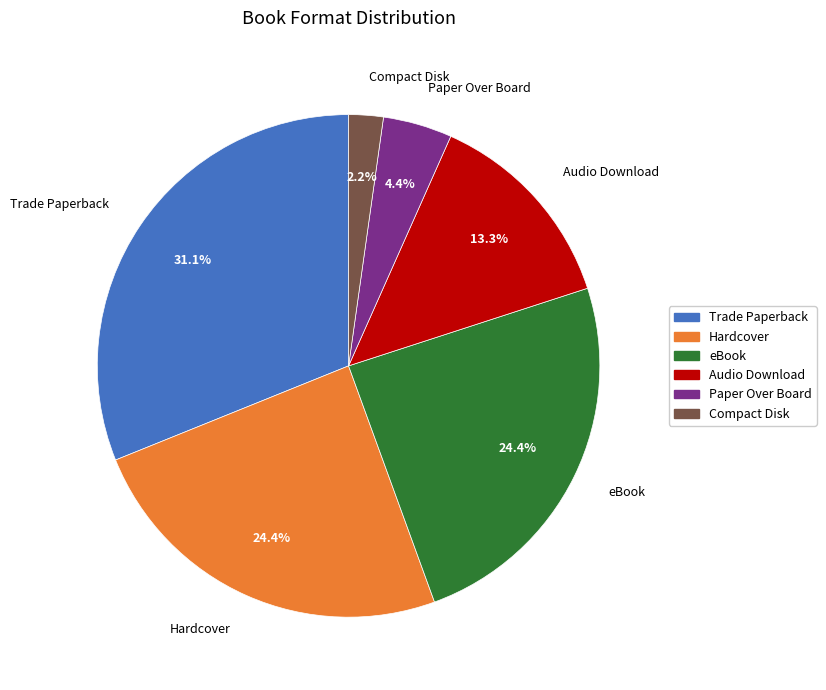

What is the largest slice in the pie chart?

Trade Paperback